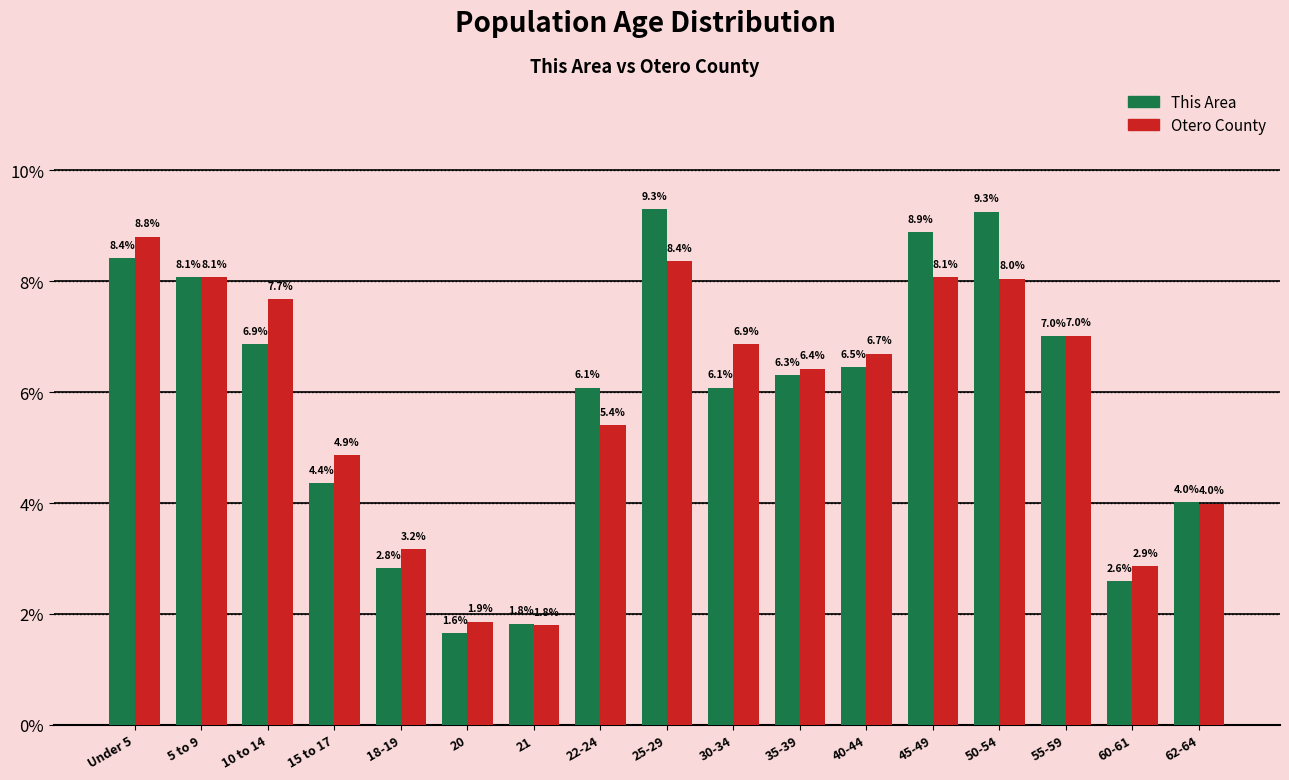

How many categories are shown in the chart?

17